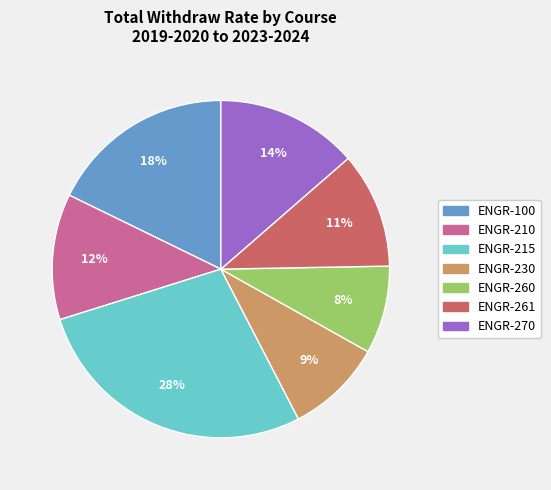

Does ENGR-210 represent more than half of the total?

No